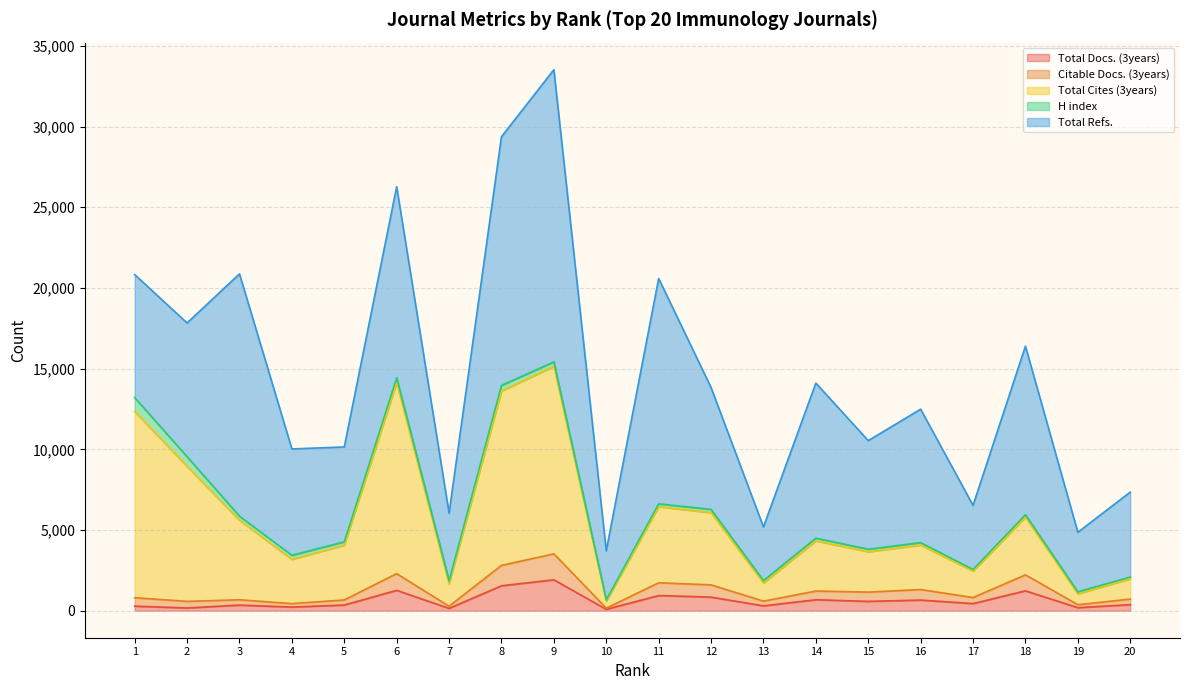

True or false: Citable Docs. (3years) and Total Cites (3years) cross at least once.

False